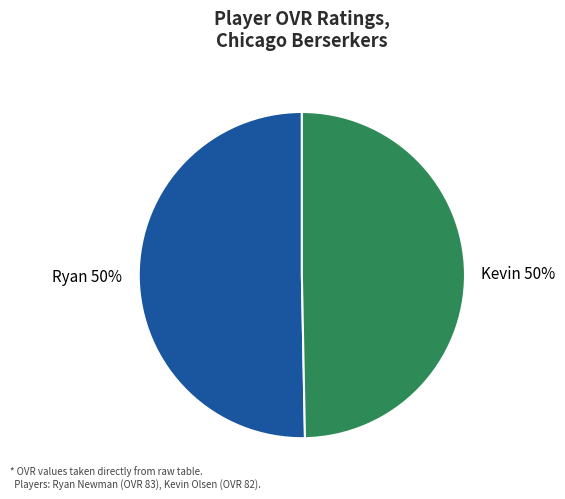

To the nearest percent, what is the average slice percentage?

50%